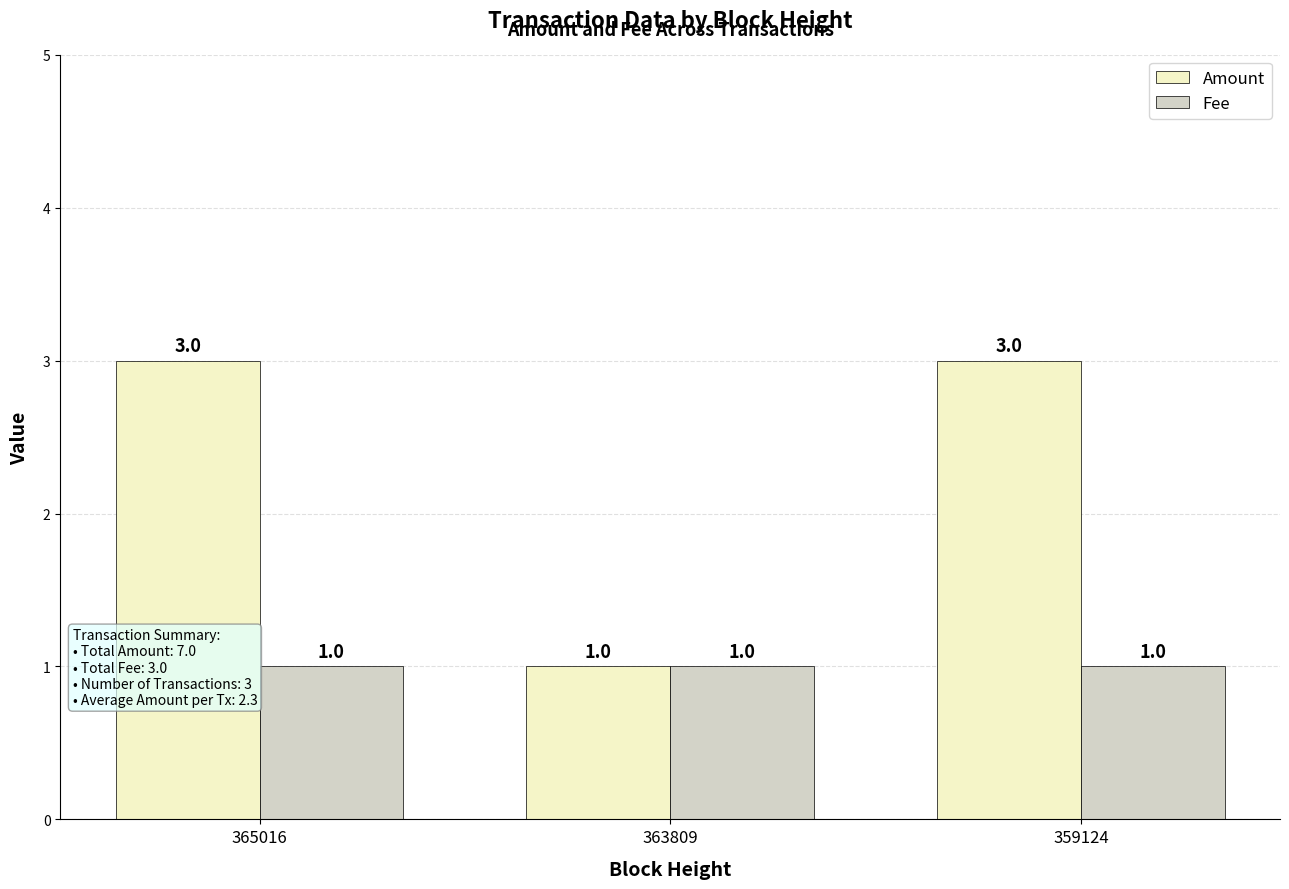

Are the bars grouped side by side (vs. stacked)?

Yes